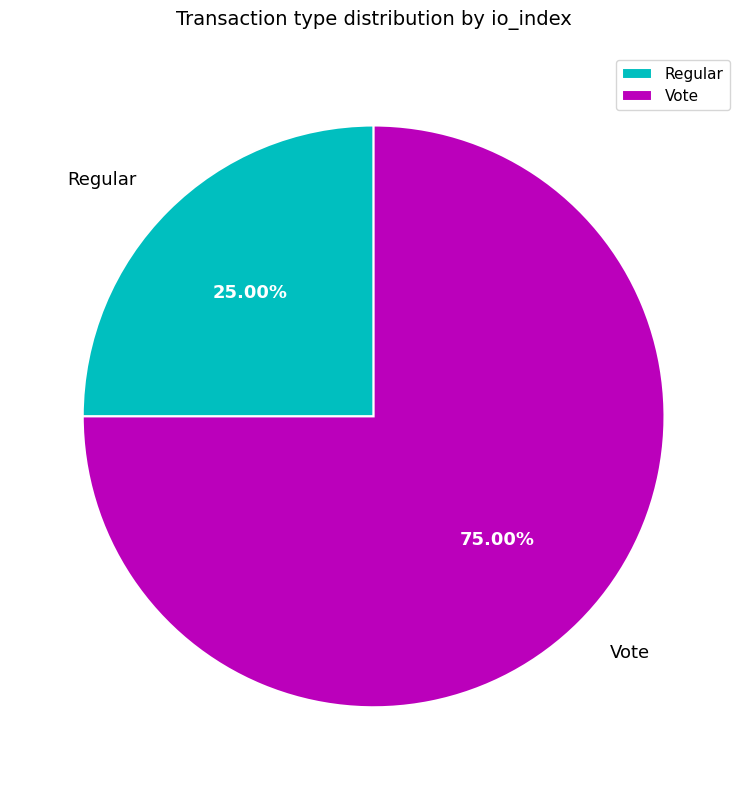

Is there any slice that represents more than half of the pie?

Yes